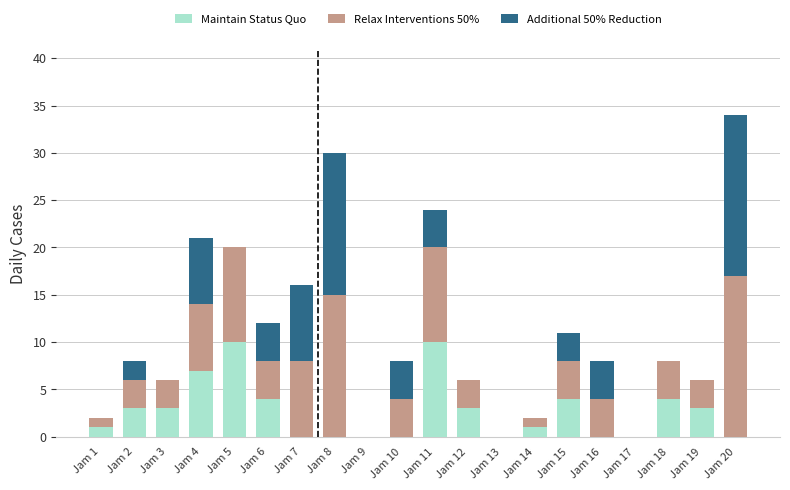

True or false: Maintain Status Quo has a value of -4 at Jam 10.

False